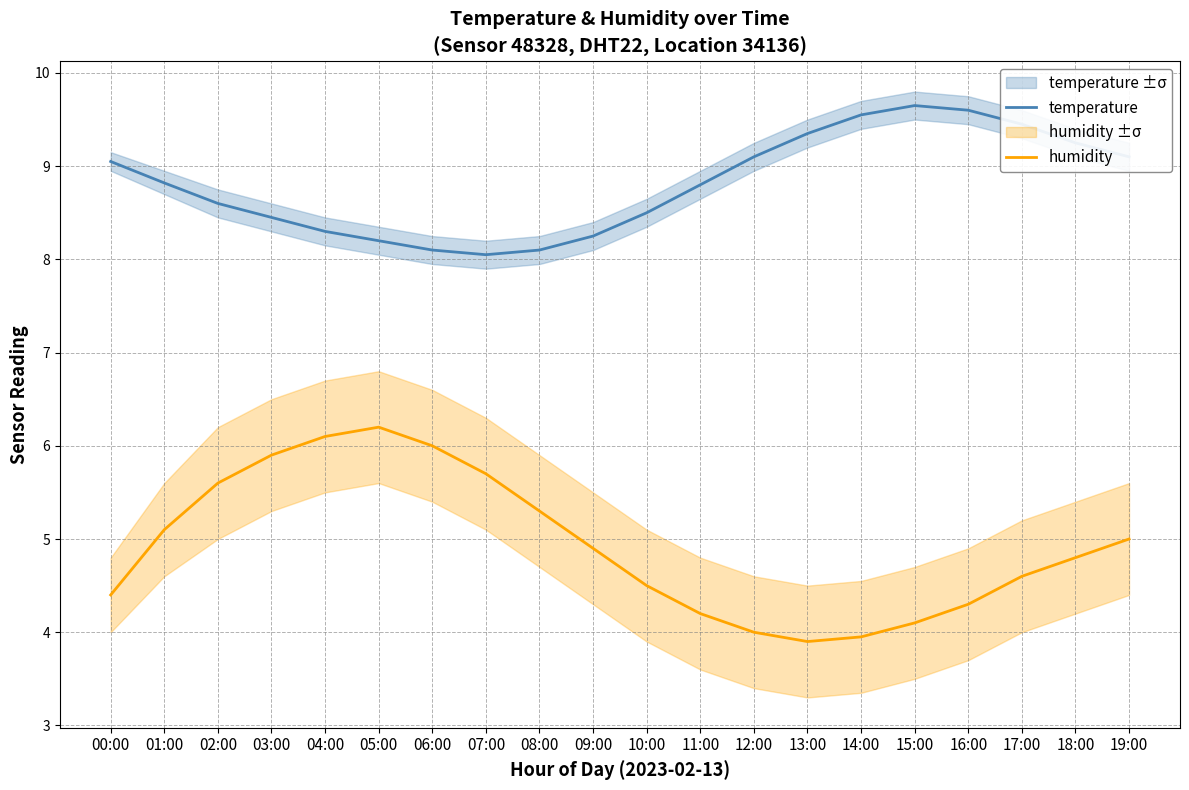

True or false: temperature has a value of 8.6 at 02:00.

True